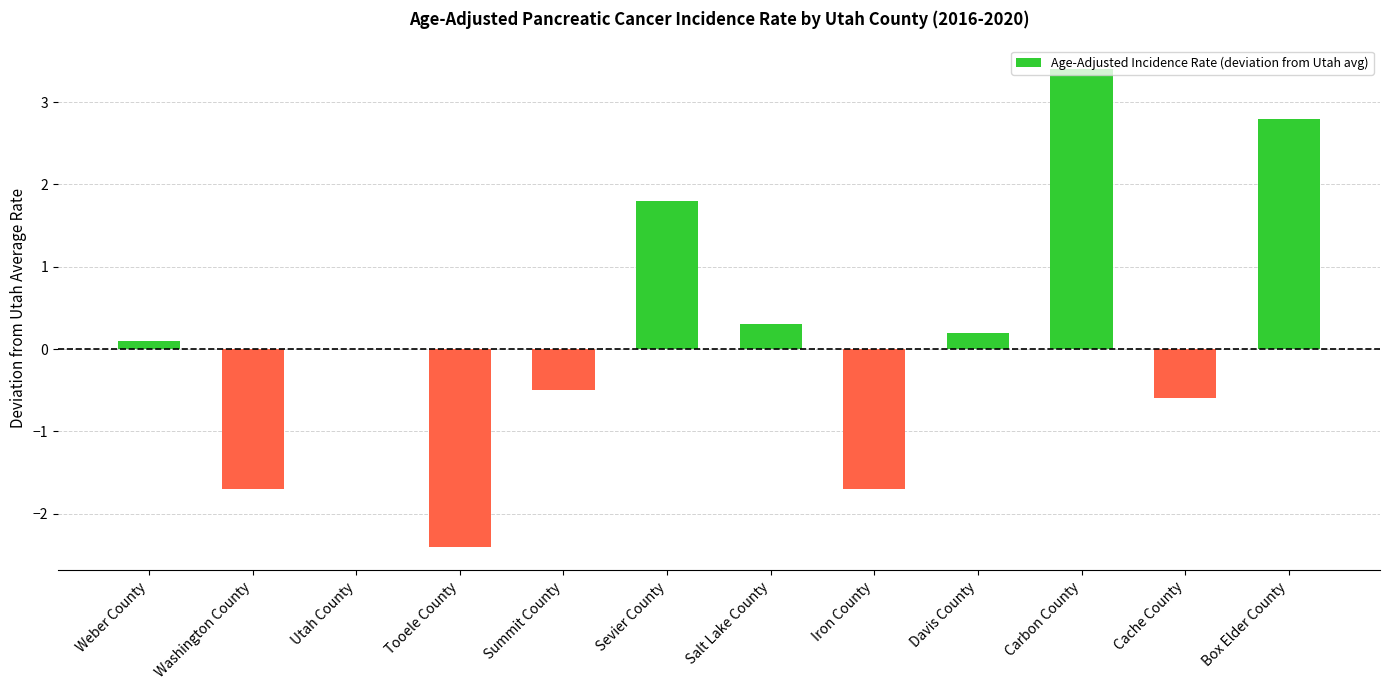

Between Cache County and Sevier County, which is larger?

Sevier County